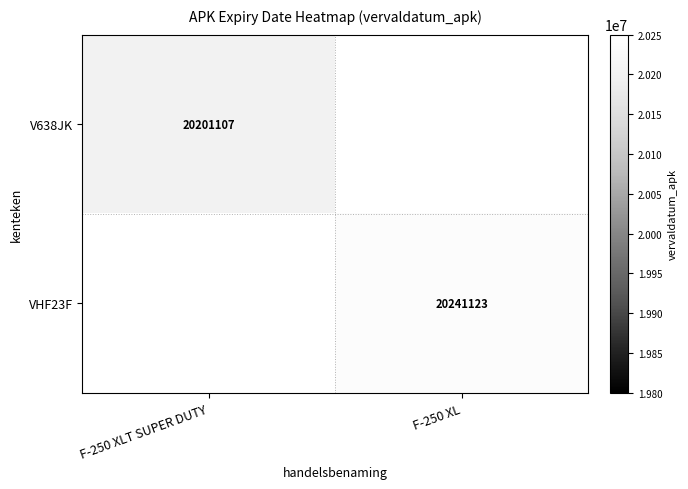

Is it true that V638JK equals 20201107 at F-250 XLT SUPER DUTY?

True